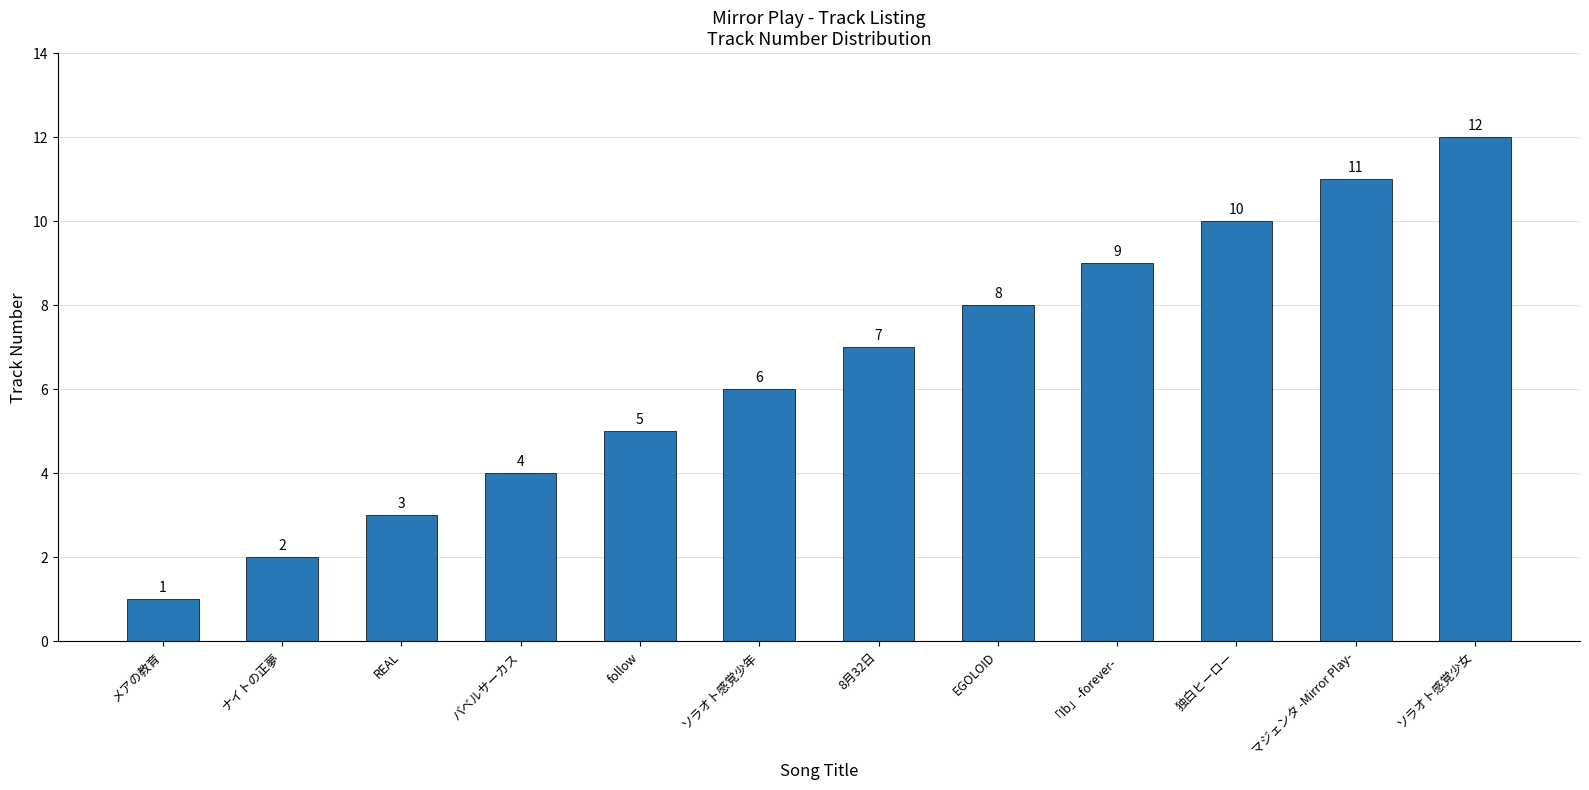

At which label is the value closest to 6?

ソラオト感覚少年